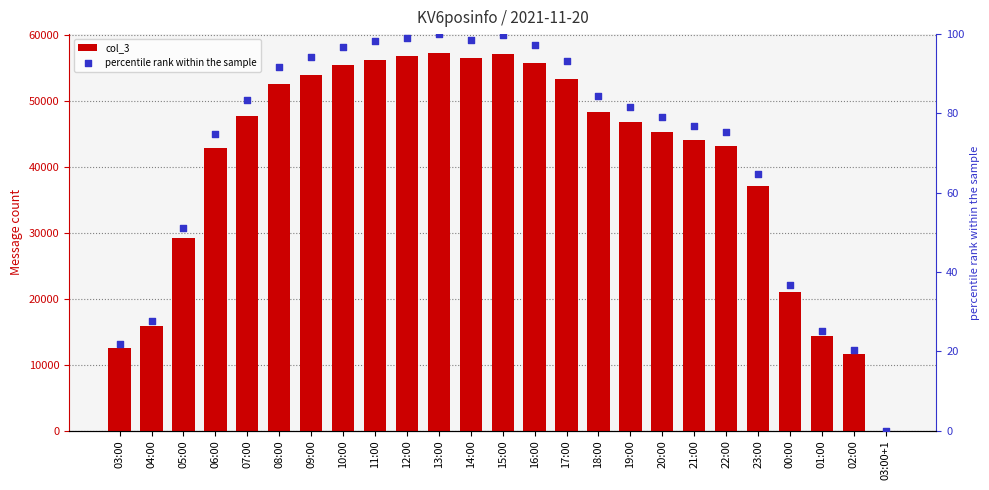

Which series has the largest Y range (max minus min)?

col_3